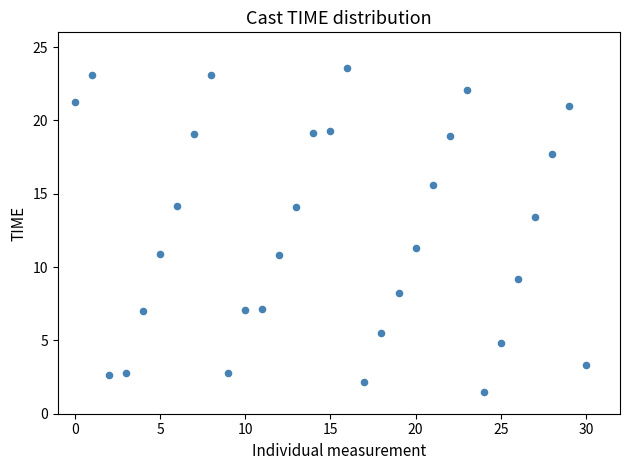

What Y value in the scatter plot is closest to 12?

11.3